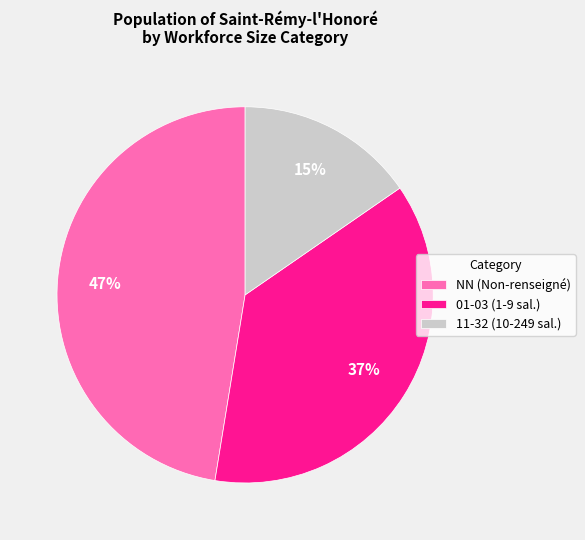

Do 11-32 (10-249 sal.) and 01-03 (1-9 sal.) together represent more than half of the pie?

Yes